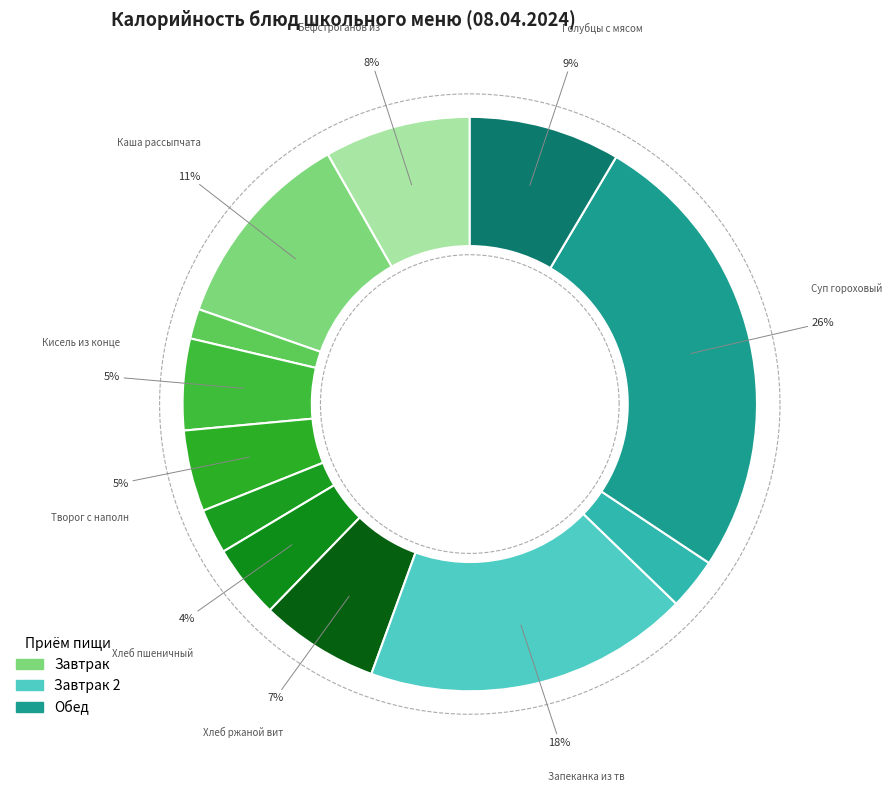

To the nearest percent, what percentage of the pie is Чай с лимоном?

3%